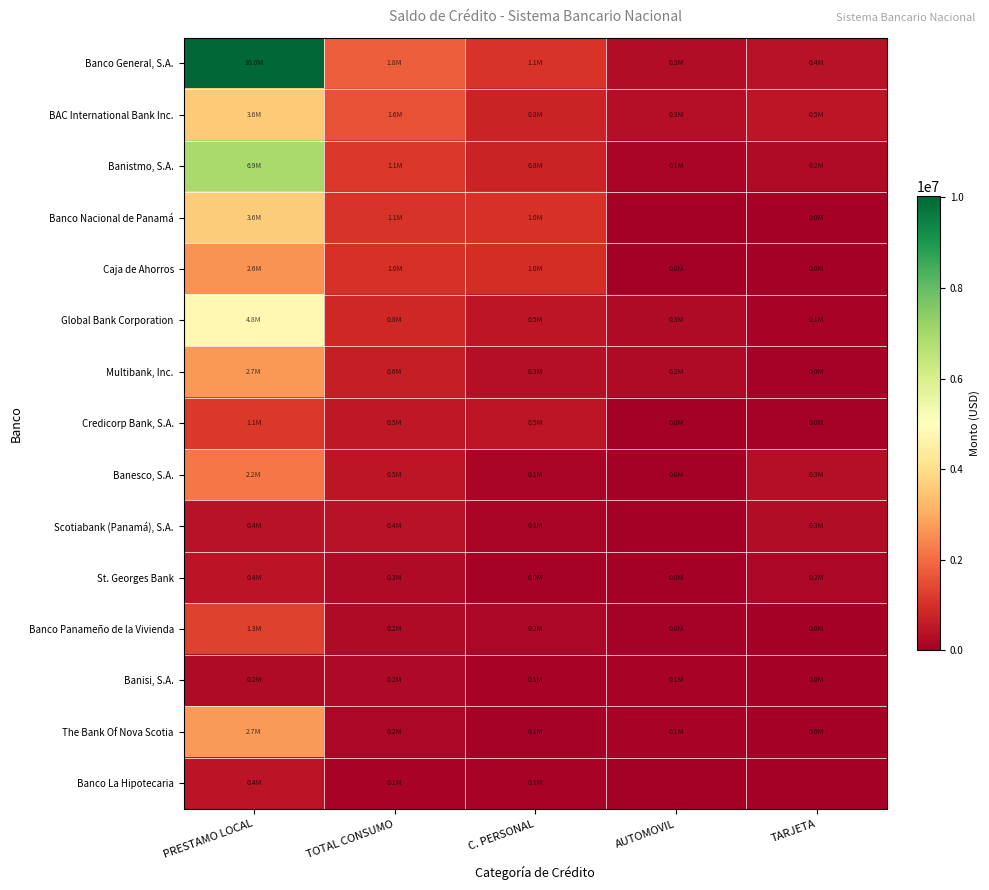

Reading left to right, extract all data points from this chart.

Banco General, S.A.: PRESTAMO LOCAL=10022954.9	TOTAL CONSUMO=1768481.1	C. PERSONAL=1063747.4	AUTOMOVIL=290499.9	TARJETA=414233.8
BAC International Bank Inc.: PRESTAMO LOCAL=3569881.2	TOTAL CONSUMO=1590467.5	C. PERSONAL=765052.4	AUTOMOVIL=325142.0	TARJETA=500273.1
Banistmo, S.A.: PRESTAMO LOCAL=6936033.2	TOTAL CONSUMO=1137766.5	C. PERSONAL=774245.7	AUTOMOVIL=123790.3	TARJETA=239730.5
Banco Nacional de Panamá: PRESTAMO LOCAL=3640846.0	TOTAL CONSUMO=1061172.7	C. PERSONAL=1049130.1	AUTOMOVIL=0.0	TARJETA=12042.6
Caja de Ahorros: PRESTAMO LOCAL=2599222.4	TOTAL CONSUMO=1012161.7	C. PERSONAL=973872.0	AUTOMOVIL=24247.6	TARJETA=14042.1
Global Bank Corporation: PRESTAMO LOCAL=4782032.9	TOTAL CONSUMO=845037.2	C. PERSONAL=479712.0	AUTOMOVIL=272672.3	TARJETA=92652.9
Multibank, Inc.: PRESTAMO LOCAL=2670919.1	TOTAL CONSUMO=632828.3	C. PERSONAL=347448.2	AUTOMOVIL=245608.5	TARJETA=39771.6
Credicorp Bank, S.A.: PRESTAMO LOCAL=1147960.7	TOTAL CONSUMO=522894.5	C. PERSONAL=472813.1	AUTOMOVIL=3592.3	TARJETA=46489.2
Banesco, S.A.: PRESTAMO LOCAL=2189079.7	TOTAL CONSUMO=476933.9	C. PERSONAL=124940.9	AUTOMOVIL=26479.2	TARJETA=325513.7
Scotiabank (Panamá), S.A.: PRESTAMO LOCAL=427729.7	TOTAL CONSUMO=403579.3	C. PERSONAL=117986.2	AUTOMOVIL=0.0	TARJETA=285593.1
St. Georges Bank: PRESTAMO LOCAL=440192.1	TOTAL CONSUMO=250857.6	C. PERSONAL=48079.5	AUTOMOVIL=13020.7	TARJETA=189757.5
Banco Panameño de la Vivienda: PRESTAMO LOCAL=1313152.4	TOTAL CONSUMO=237065.5	C. PERSONAL=180745.1	AUTOMOVIL=41396.7	TARJETA=14923.7
Banisi, S.A.: PRESTAMO LOCAL=242943.8	TOTAL CONSUMO=201346.5	C. PERSONAL=112683.5	AUTOMOVIL=86012.7	TARJETA=2650.3
The Bank Of Nova Scotia: PRESTAMO LOCAL=2709540.2	TOTAL CONSUMO=159738.5	C. PERSONAL=73305.6	AUTOMOVIL=81713.7	TARJETA=4719.2
Banco La Hipotecaria: PRESTAMO LOCAL=433903.0	TOTAL CONSUMO=113947.3	C. PERSONAL=113947.3	AUTOMOVIL=0.0	TARJETA=0.0